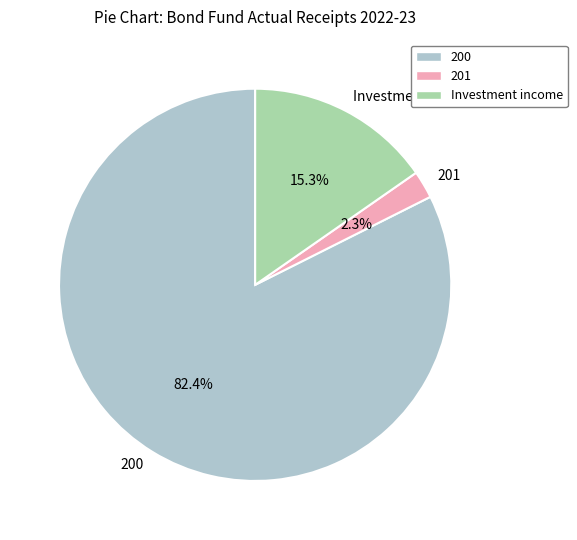

Rank the categories by value from highest to lowest.

200, Investment income, 201